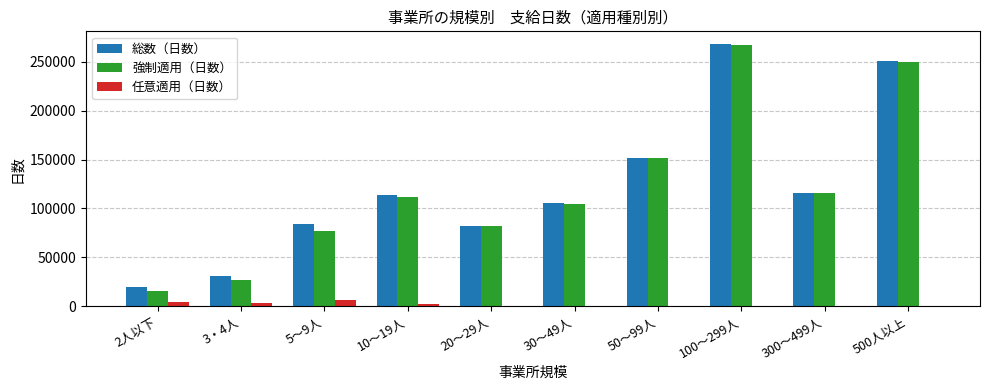

The value of 強制適用（日数） at 30～49人 is 39037. True or false?

False